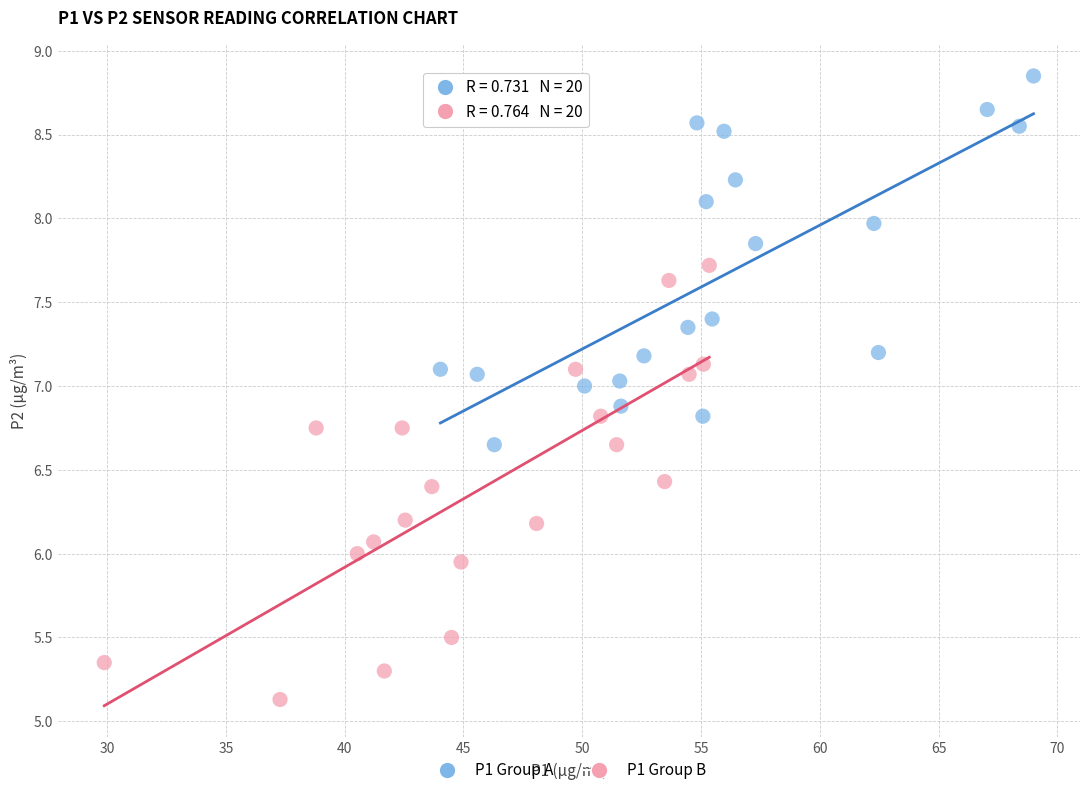

Which series contains the lowest Y value?

P1 Group B